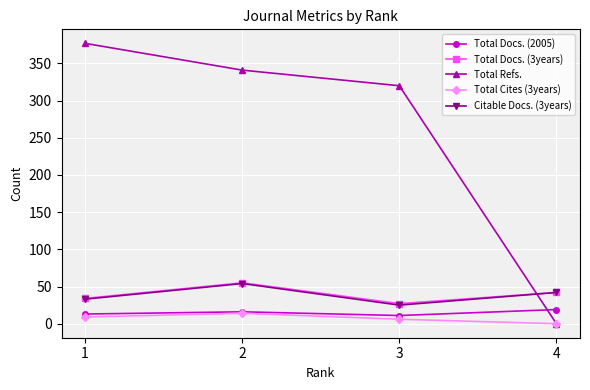

True or false: Citable Docs. (3years) has a value of 50 at 1.

False